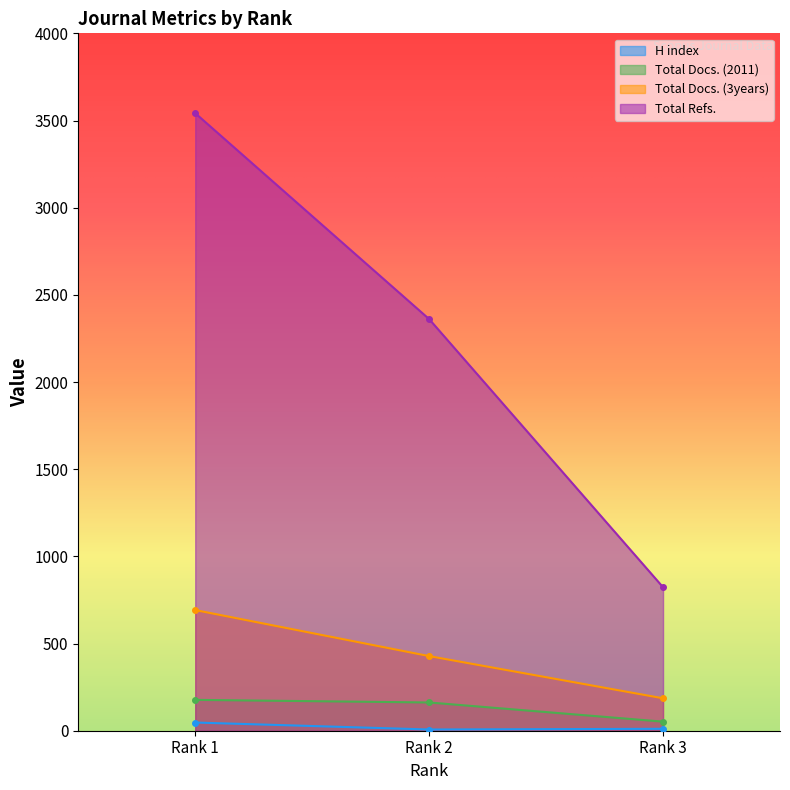

The Total Docs. (3years) series shows 692 at Rank 1. True or false?

True